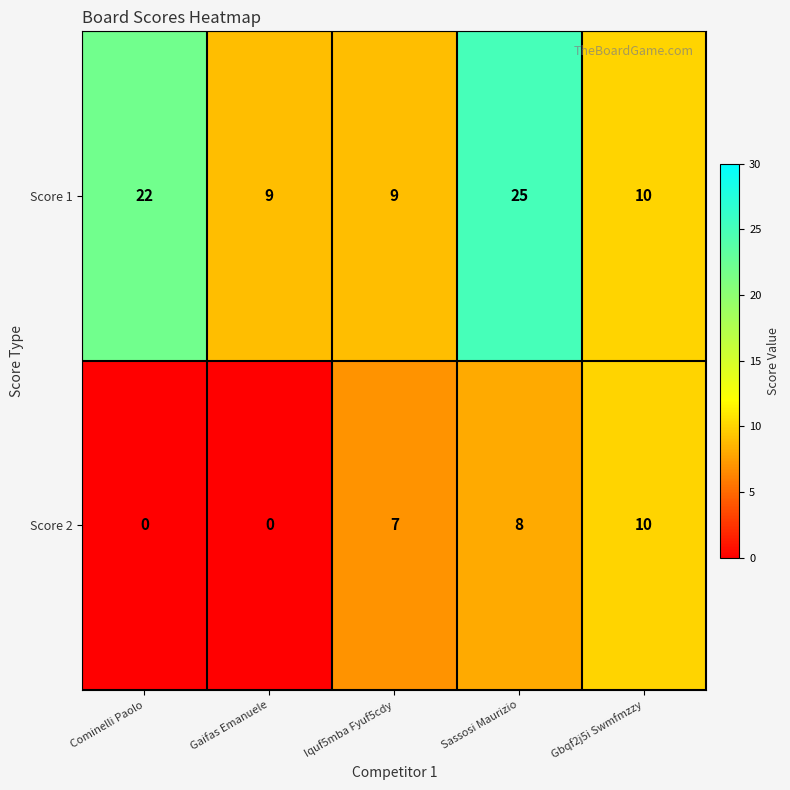

Is it true that Score 1 equals 9 at Gaifas Emanuele?

True